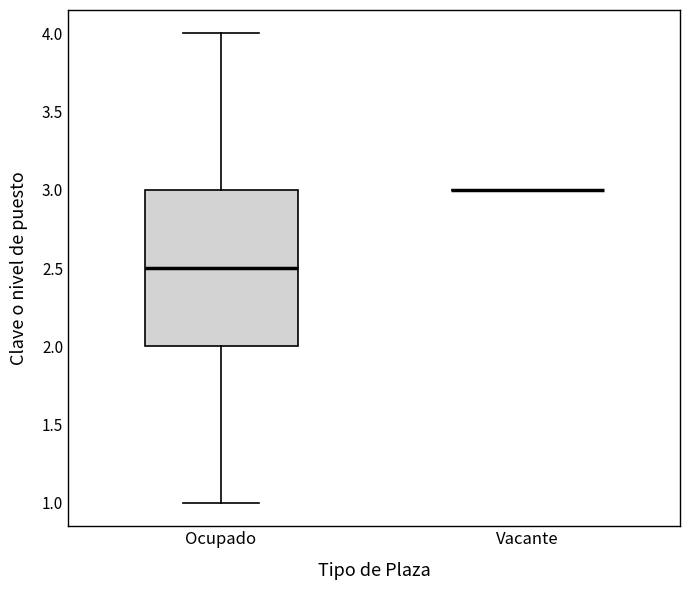

Reading left to right, read every box against the y-axis: the position of its median line, the range the box covers, and the ends of its whiskers. The values are not printed on the chart, so give them approximately, as read against the axis.

Ocupado: median 2.5, box 2.0 to 3.0, whiskers 1.0 to 4.0
Vacante: box collapsed to a line at 3.0, whiskers 3.0 to 3.0